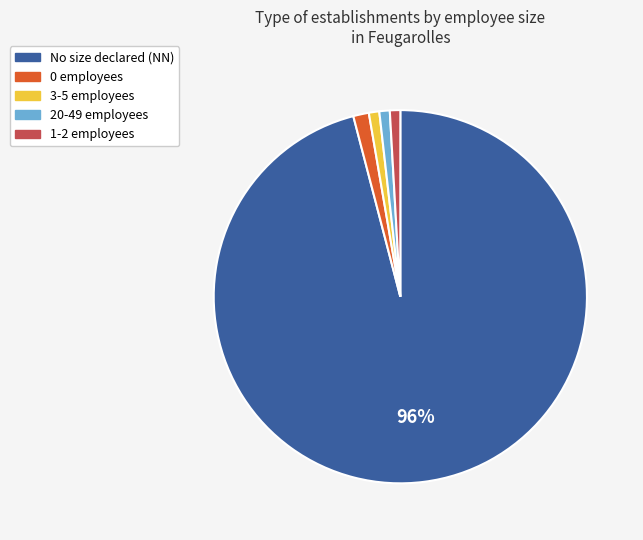

To the nearest percent, what is the difference between the largest and smallest slice percentages?

95%